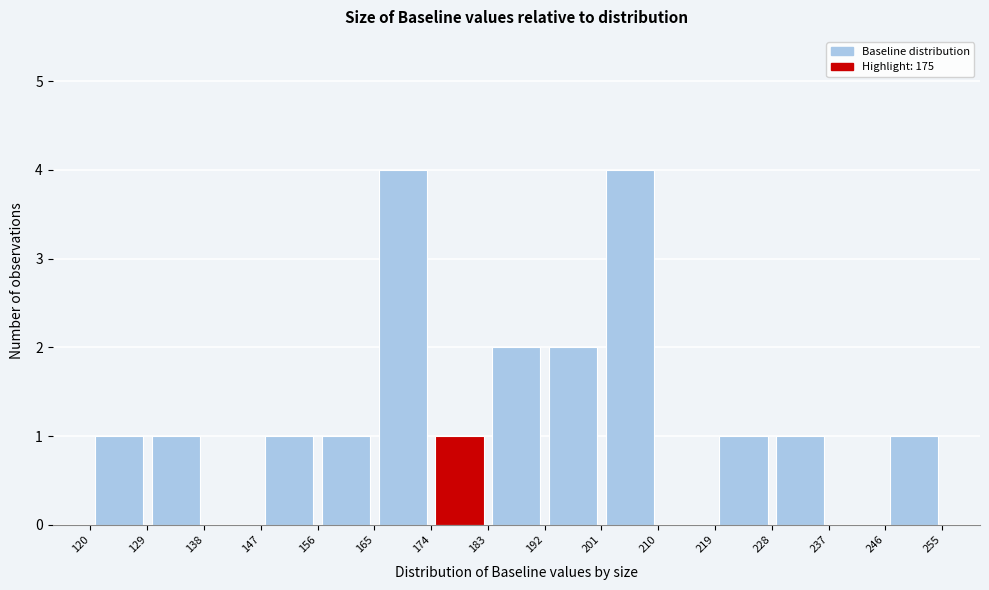

Reading left to right, list every bar in this chart as the range it spans on the x-axis followed by its height. The values are not printed on the chart, so give them approximately, as read against the axis.

120 to 129: 1
129 to 138: 1
138 to 147: 0
147 to 156: 1
156 to 165: 1
165 to 174: 4
174 to 183: 1
183 to 192: 2
192 to 201: 2
201 to 210: 4
210 to 219: 0
219 to 228: 1
228 to 237: 1
237 to 246: 0
246 to 255: 1